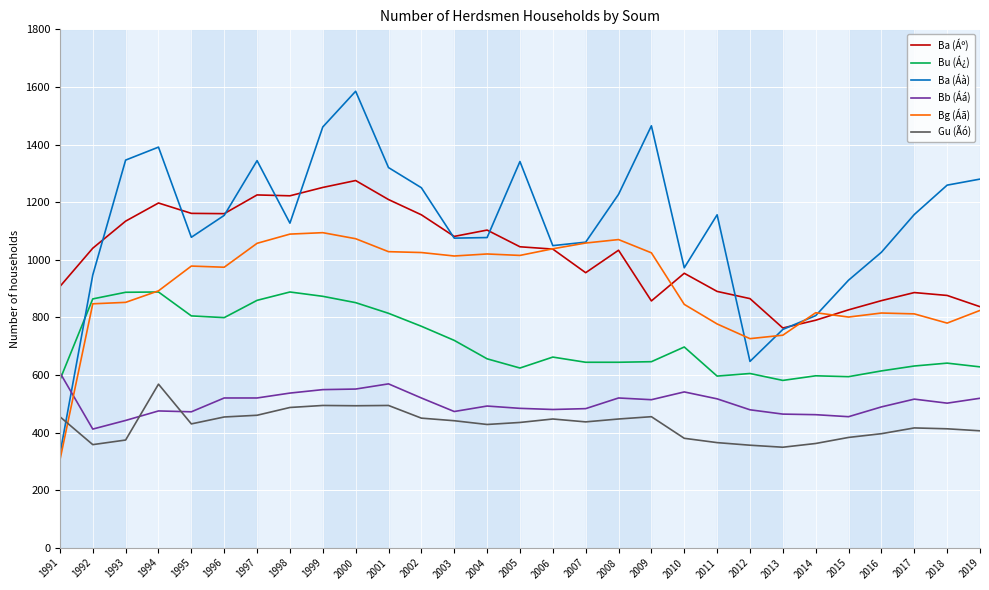

Is it true that Bb (Áá) equals 492 at 2004?

True